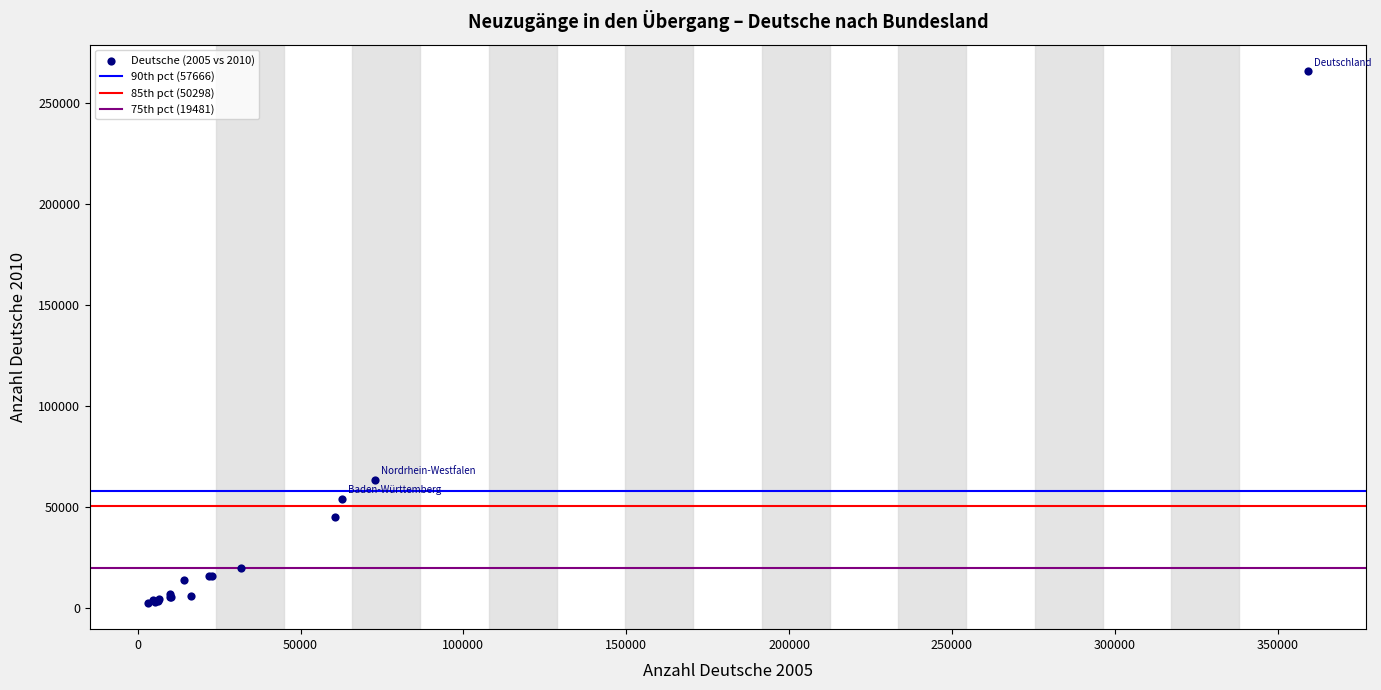

What Y value in the scatter plot is closest to 134178?

63431